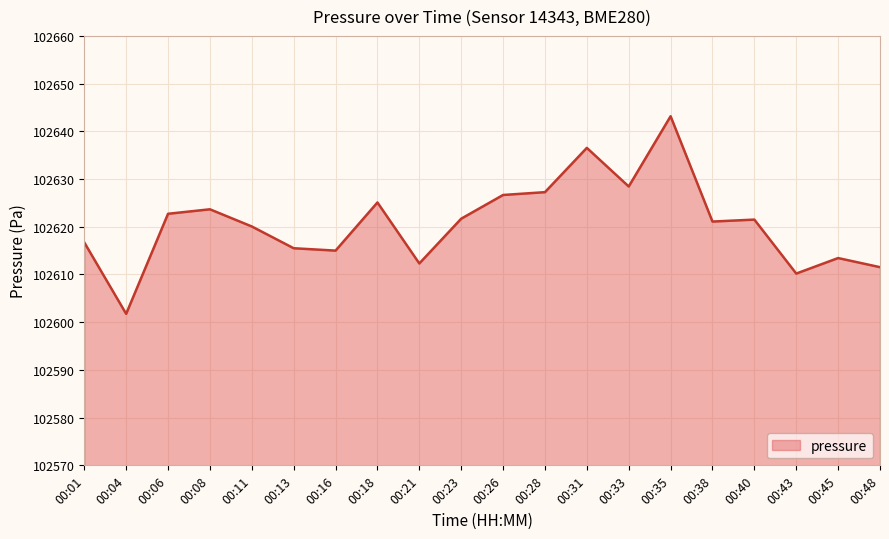

How many lines are shown in the chart?

1